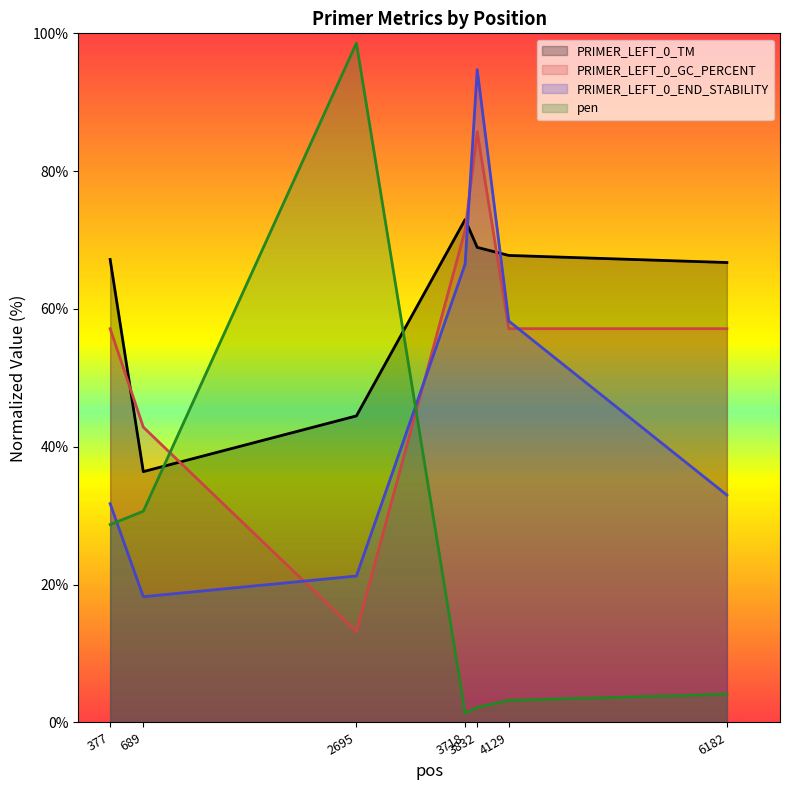

How many intersections are there between PRIMER_LEFT_0_END_STABILITY and PRIMER_LEFT_0_GC_PERCENT?

4